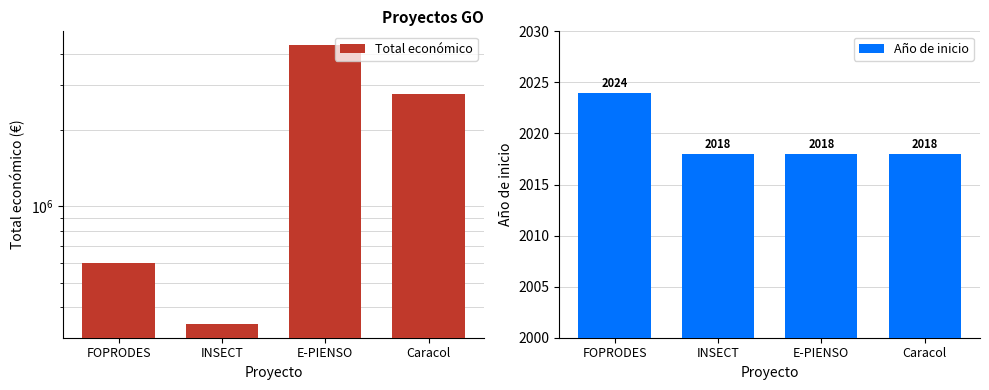

At how many categories does at least one series exceed 4069823?

1